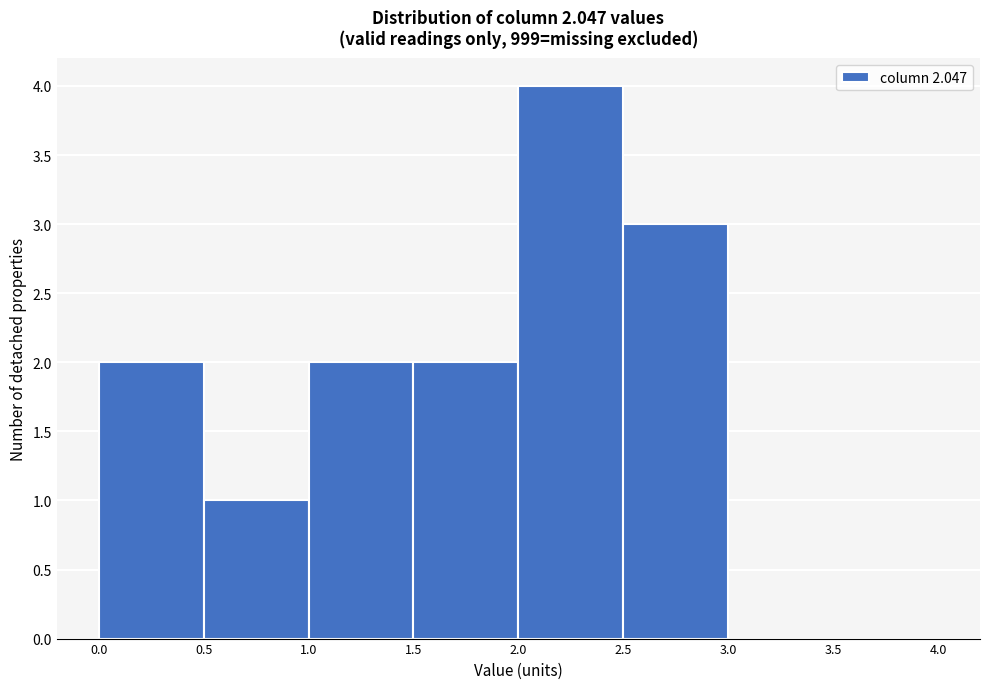

Over which range of the x-axis is the bar tallest?

2.0 to 2.5